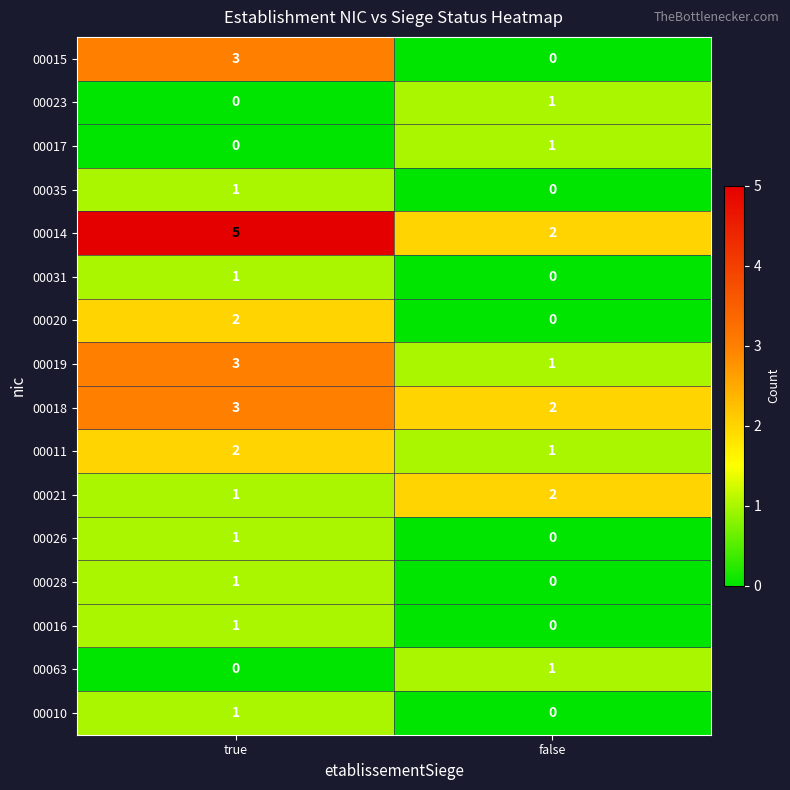

Which series has the largest total across all categories?

00014